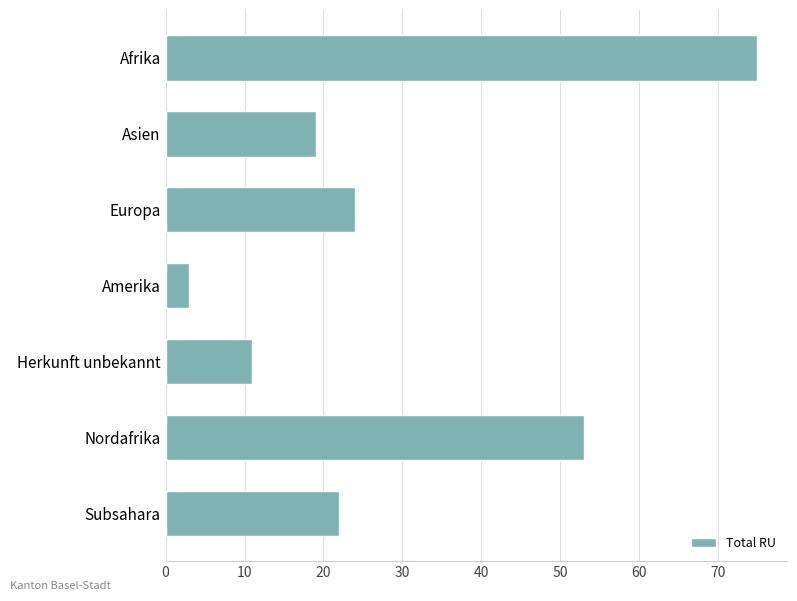

The value at Afrika is 102. True or false?

False